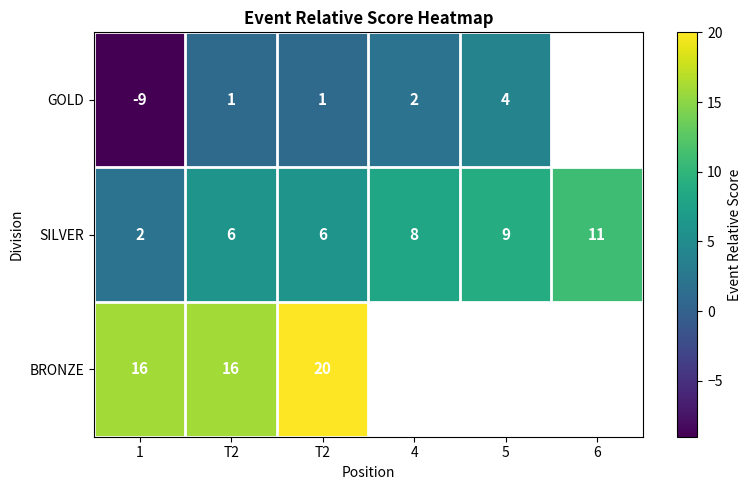

Which category has the highest value in the GOLD series?

5